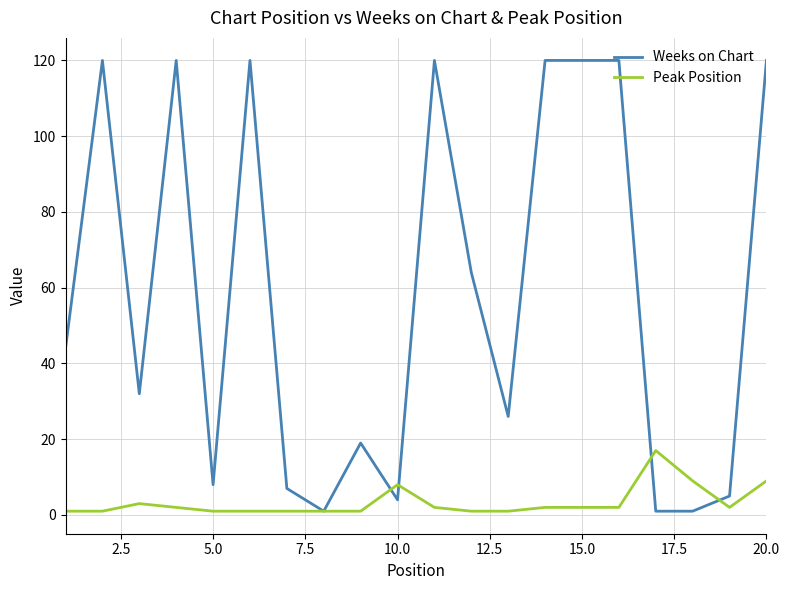

What is the difference between the maximum and second lowest values in the Weeks on Chart series?

119